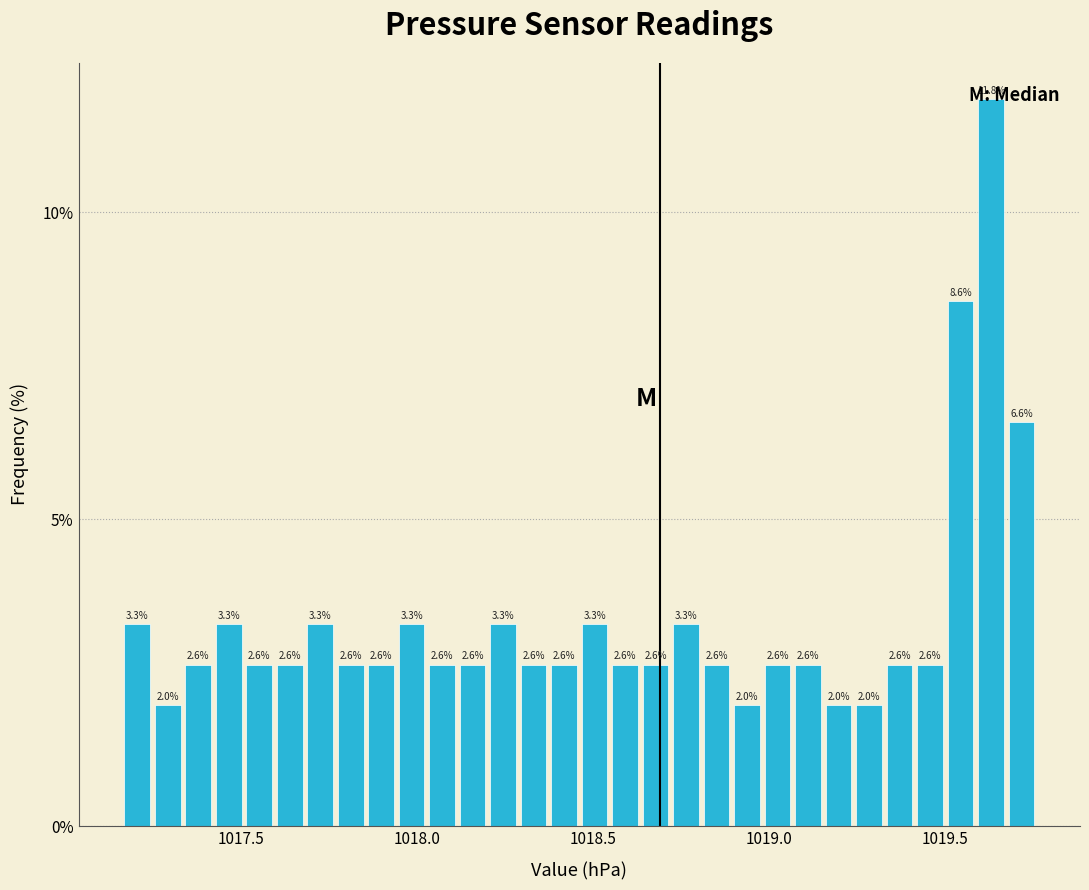

Around what value on the x-axis is the tallest bar? Give the approximate position of its centre, as read against the axis.

1019.65